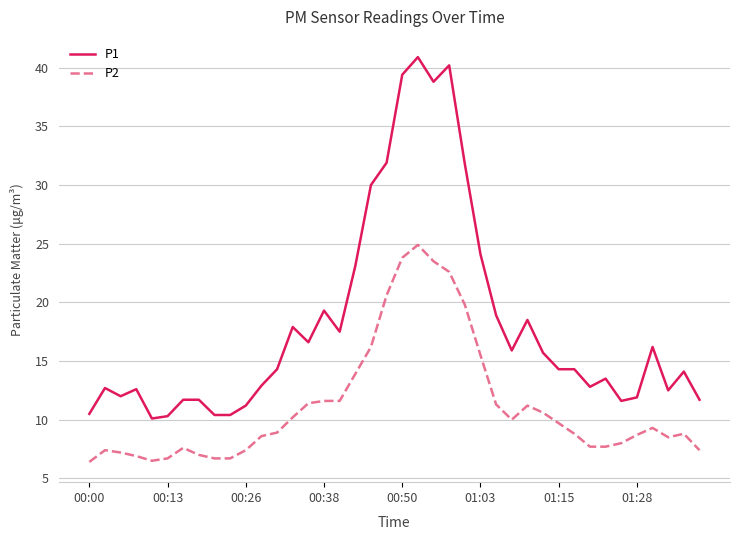

How many distinct data groups are displayed?

2